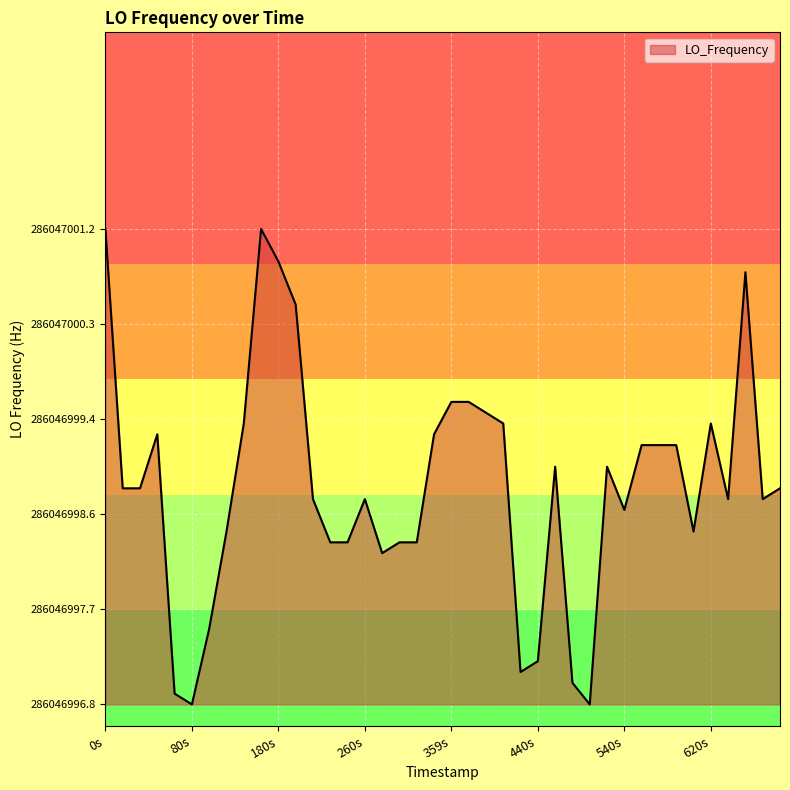

Where does the data first go above 2?

0s